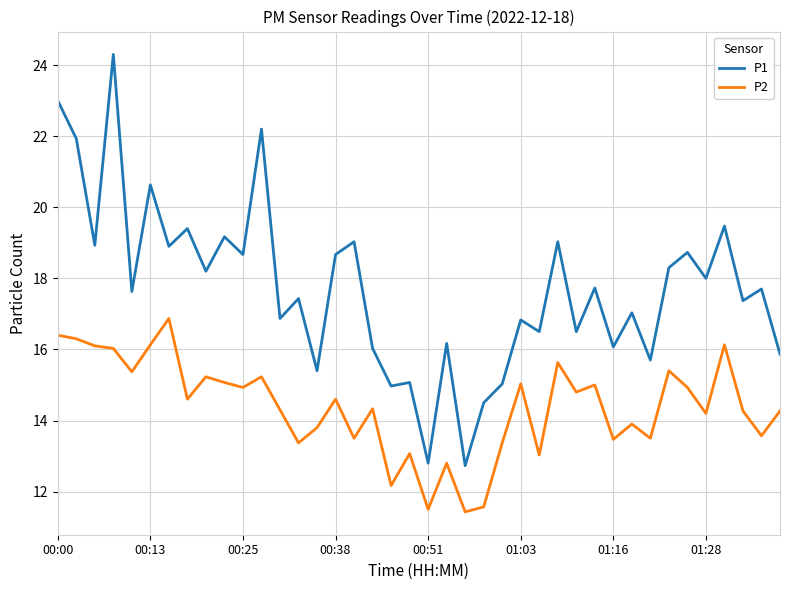

True or false: P1 and P2 intersect in this chart.

False